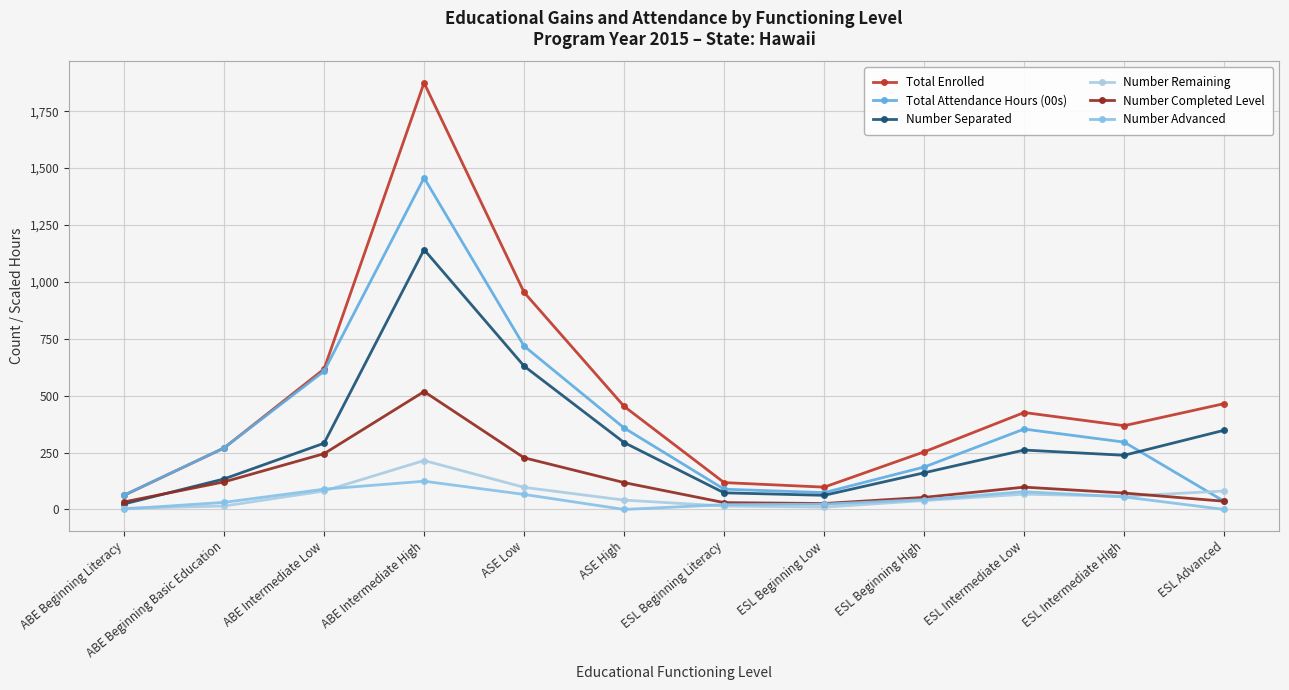

Rank the series at ESL Beginning High from lowest to highest value.

Number Remaining, Number Advanced, Number Completed Level, Number Separated, Total Attendance Hours (00s), Total Enrolled